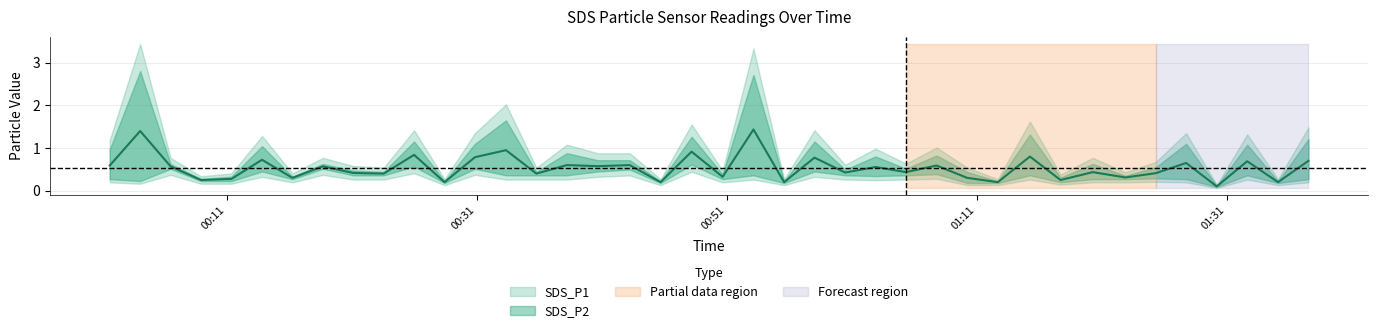

Between 2023/04/03 00:50:41 and 2023/04/03 01:25:20, which is larger?

2023/04/03 01:25:20